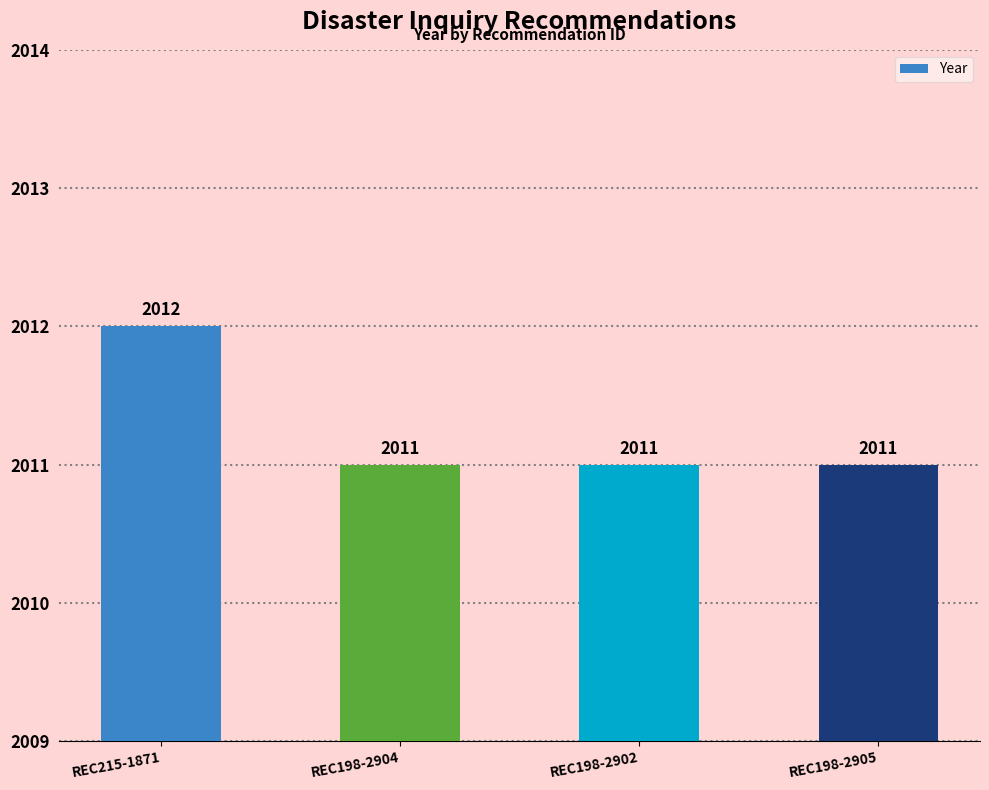

Approximately how many times larger is the value at REC215-1871 compared to REC198-2904?

1.0